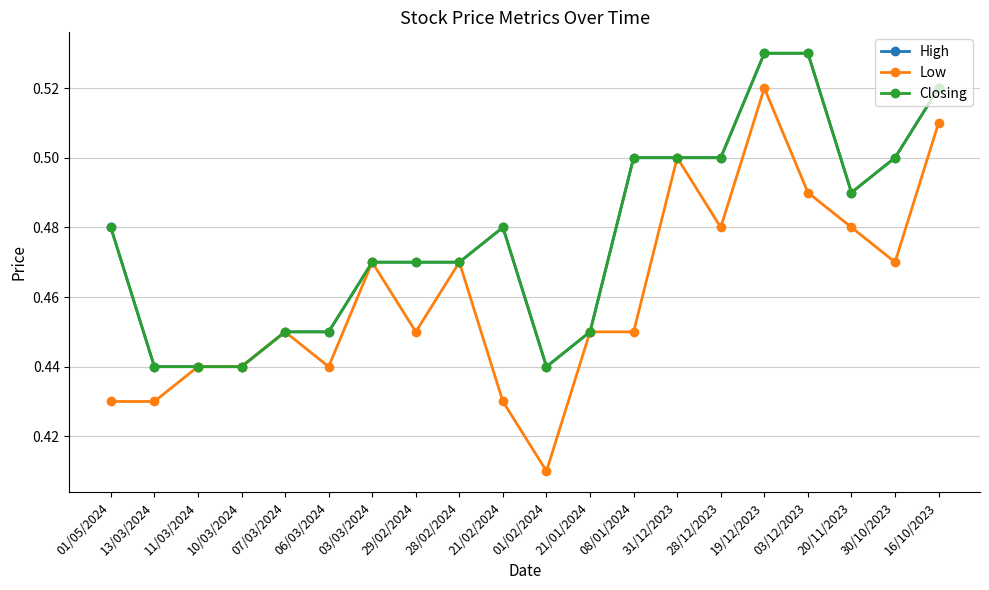

Does the chart have visible grid lines?

Yes